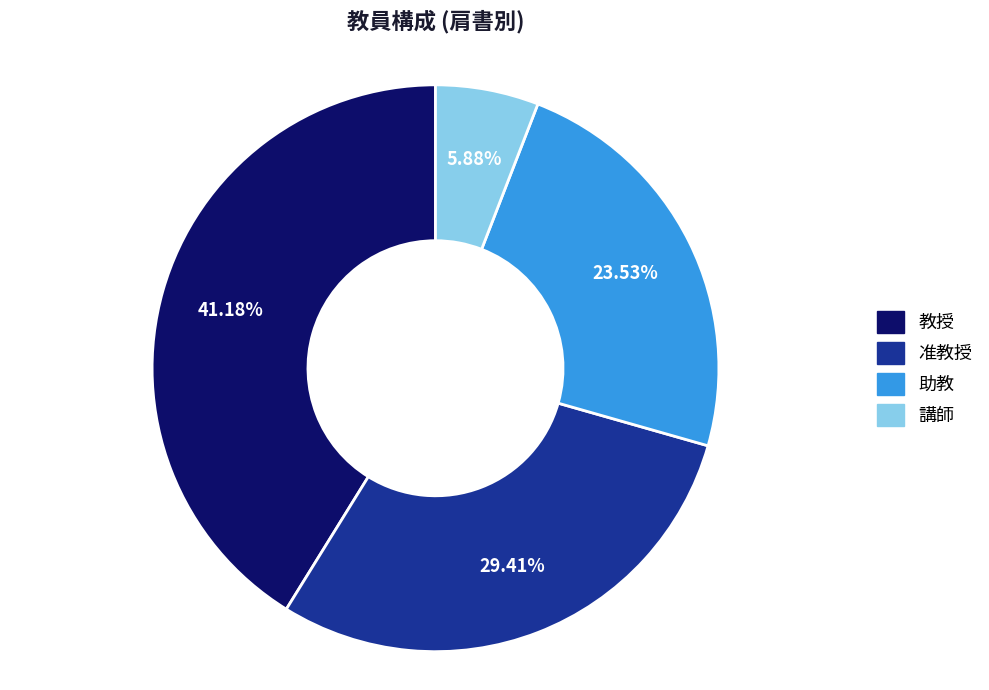

Is there any slice that represents more than half of the pie?

No